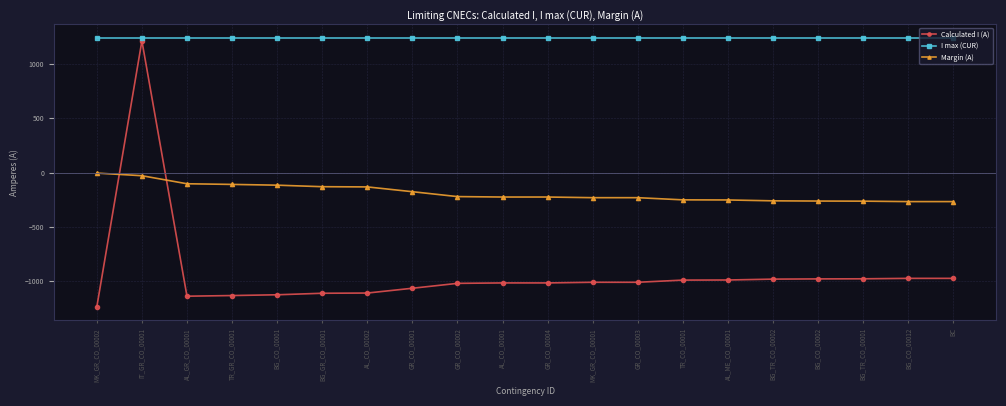

Does the chart have visible grid lines?

Yes